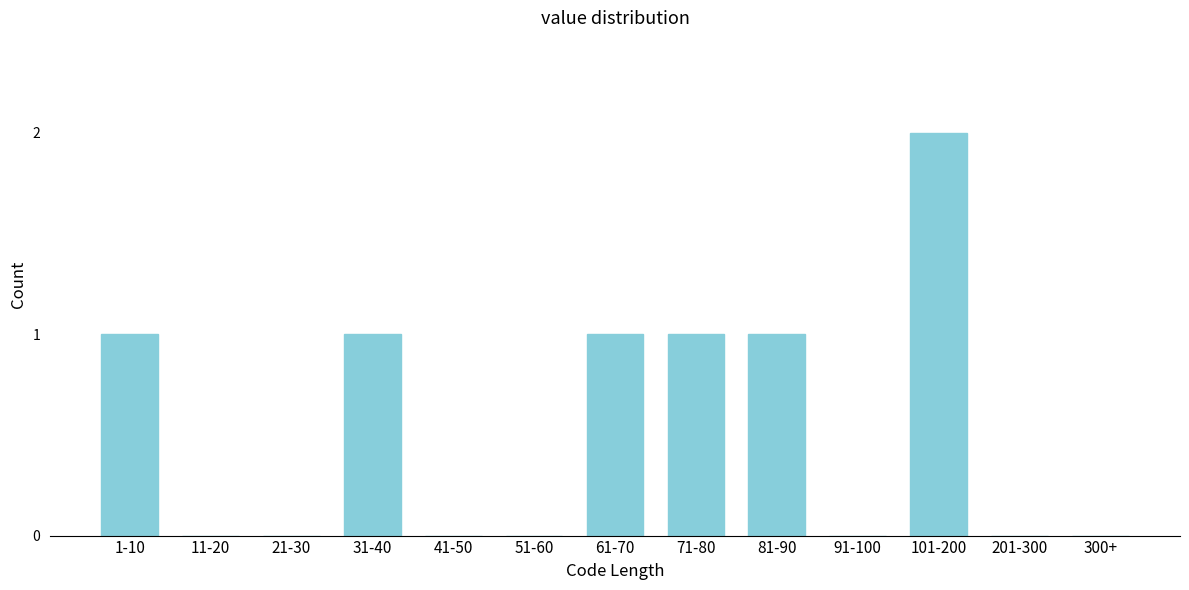

Reading left to right, what are all the values shown in this chart?

1-10=1	11-20=0	21-30=0	31-40=1	41-50=0	51-60=0	61-70=1	71-80=1	81-90=1	91-100=0	101-200=2	201-300=0	300+=0